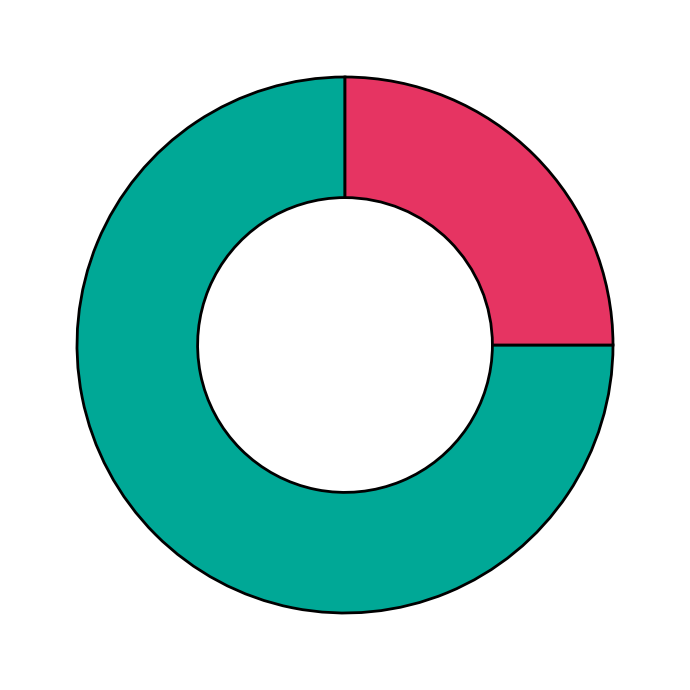

How many slices are in this pie chart?

2